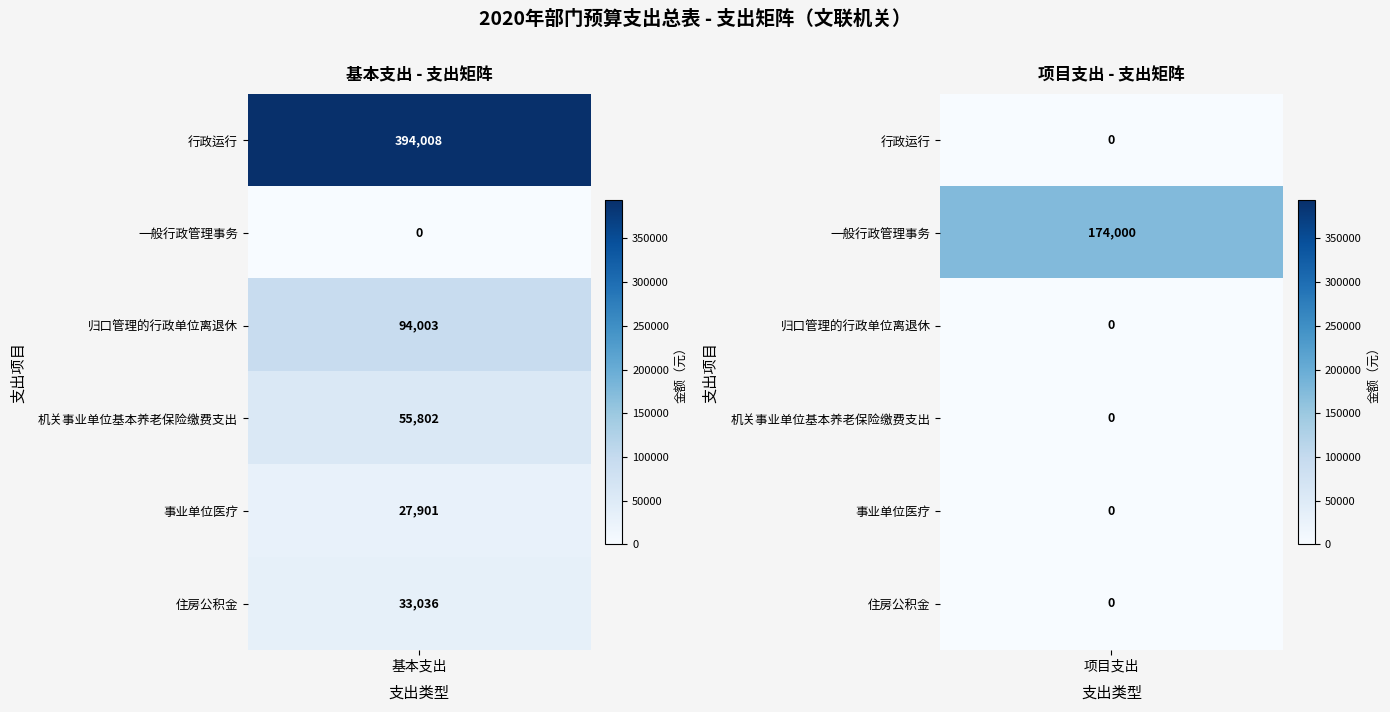

What is the highest value of the 归口管理的行政单位离退休 series?

94003.2